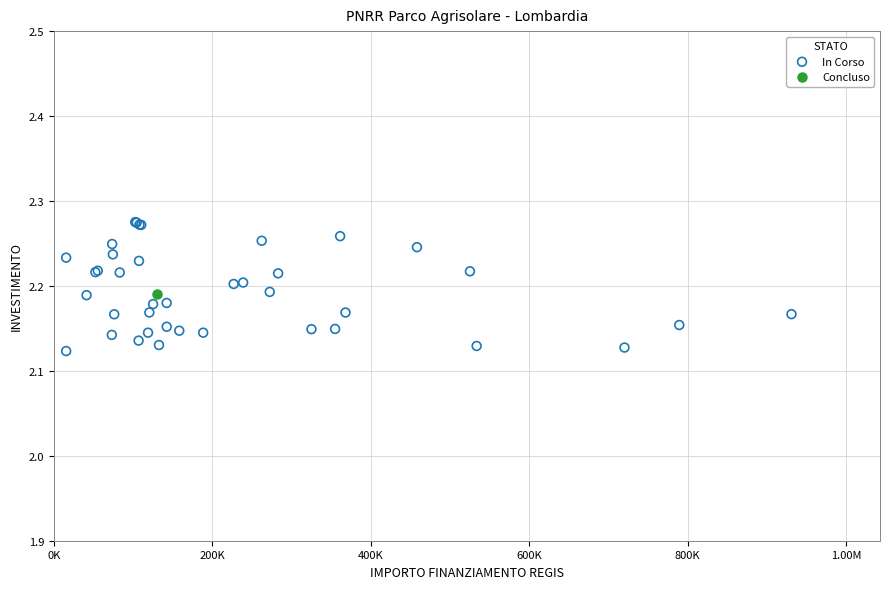

What are all the series names shown in the legend?

In Corso, Concluso